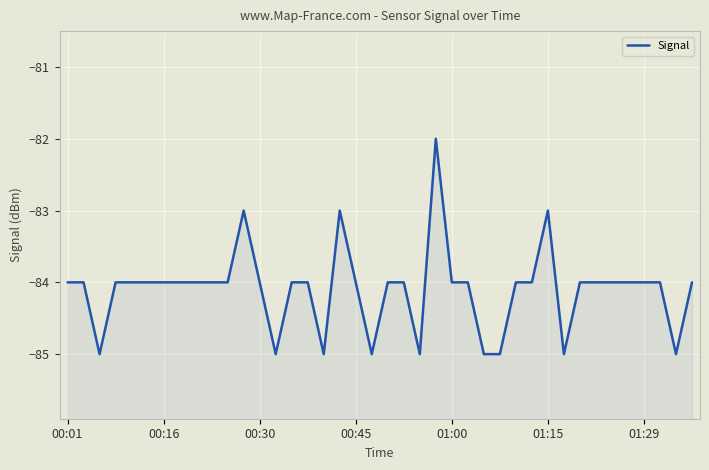

What is the sum of the values at 00:30 and 14?

-169